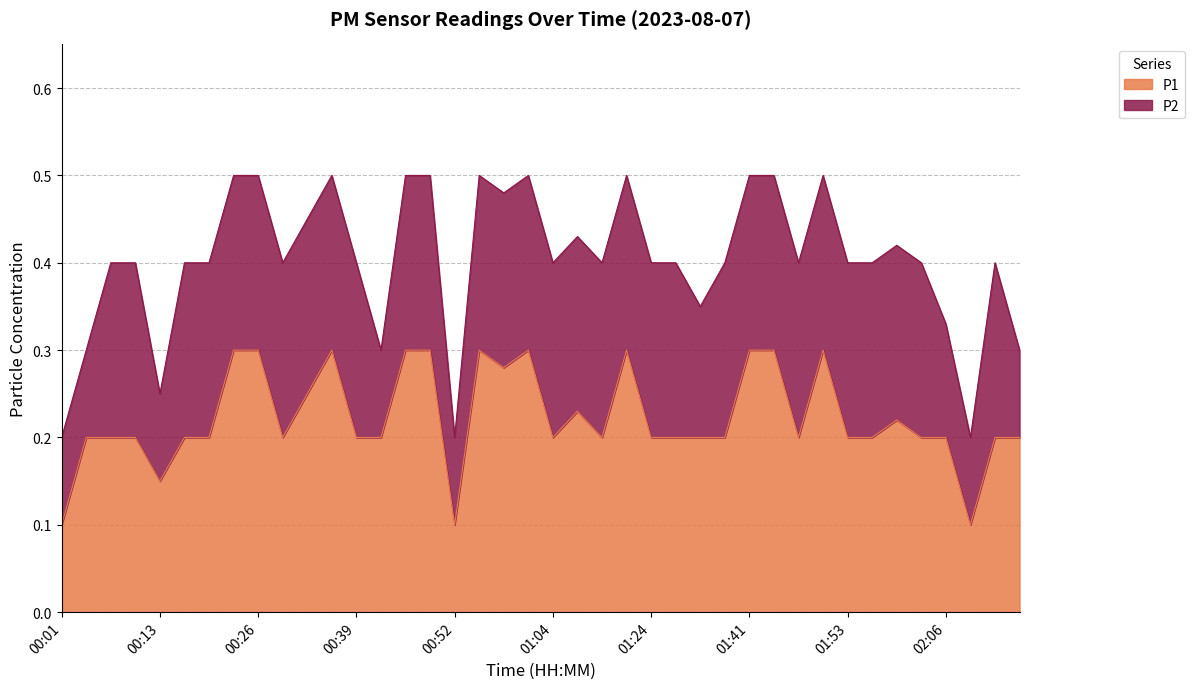

Rank the categories by value from highest to lowest.

00:23, 00:26, 00:36, 00:45, 00:48, 00:55, 01:01, 01:21, 01:41, 01:44, 01:50, 00:58, 00:33, 01:07, 02:00, 00:04, 00:07, 00:10, 00:17, 00:20, 00:29, 00:39, 00:42, 01:04, 01:18, 01:24, 01:31, 01:34, 01:37, 01:47, 01:53, 01:57, 02:03, 02:06, 02:13, 02:16, 00:13, 00:01, 00:52, 02:09